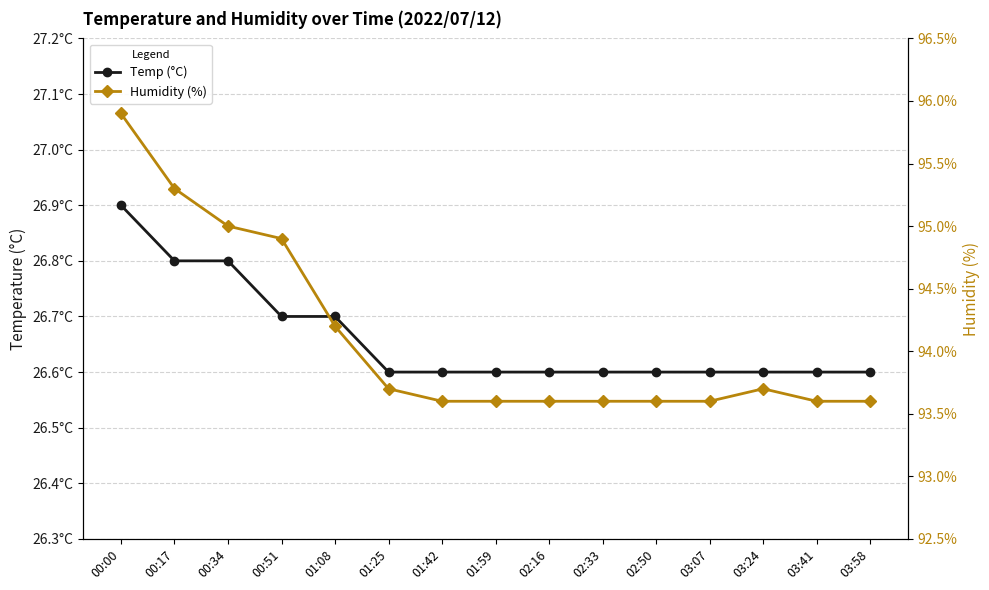

What is the total value across all series at 02:16?

120.2